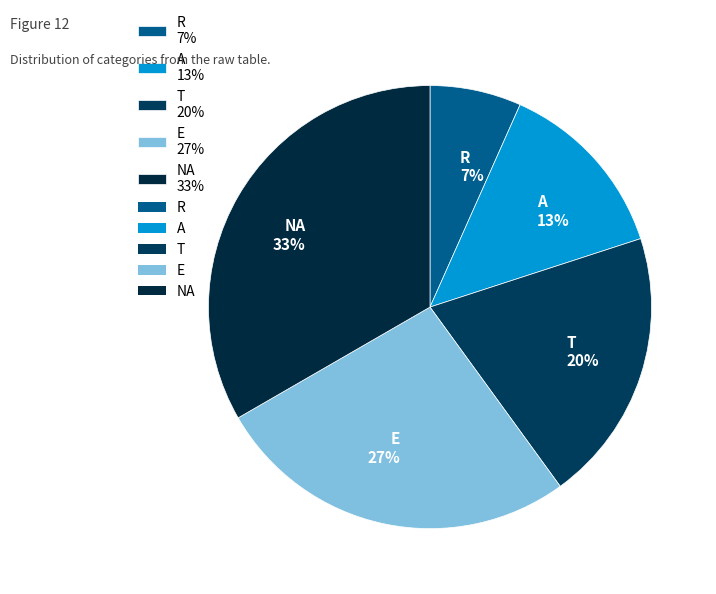

Combined, do NA 33% and A 13% account for over 50%?

No